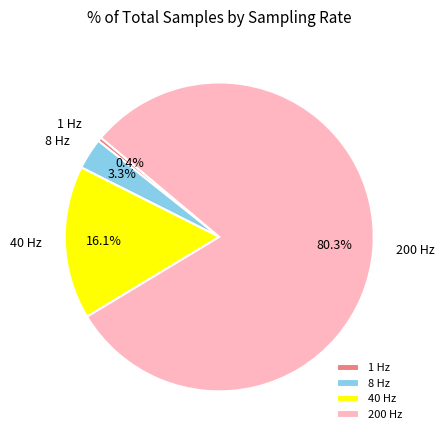

Which category has the biggest portion of the pie?

200